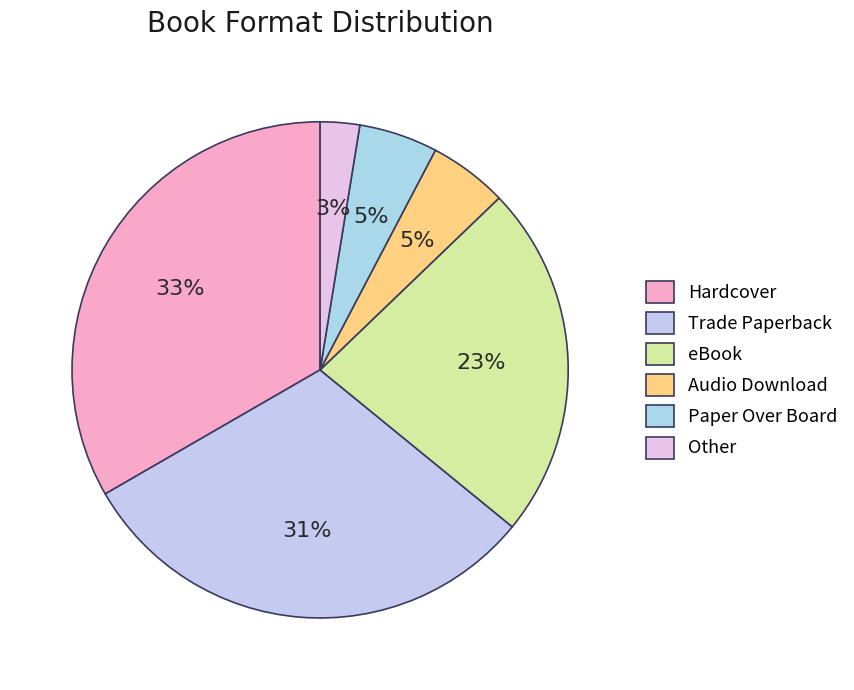

The Audio Download slice represents 1% of the pie. True or false?

False